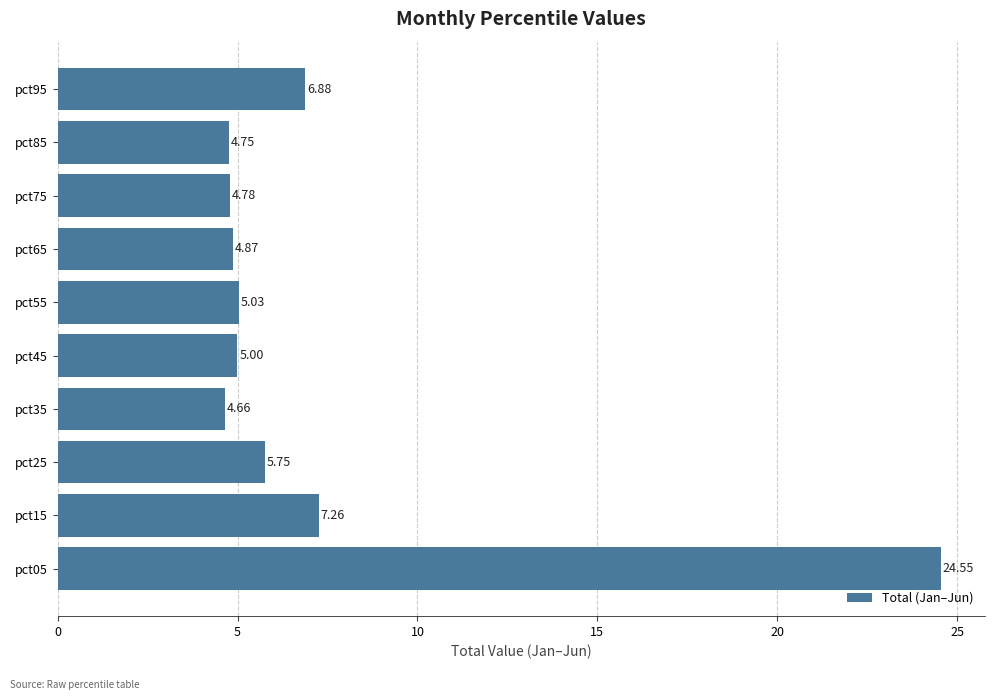

List the labels in order of value, smallest first.

pct35, pct85, pct75, pct65, pct45, pct55, pct25, pct95, pct15, pct05